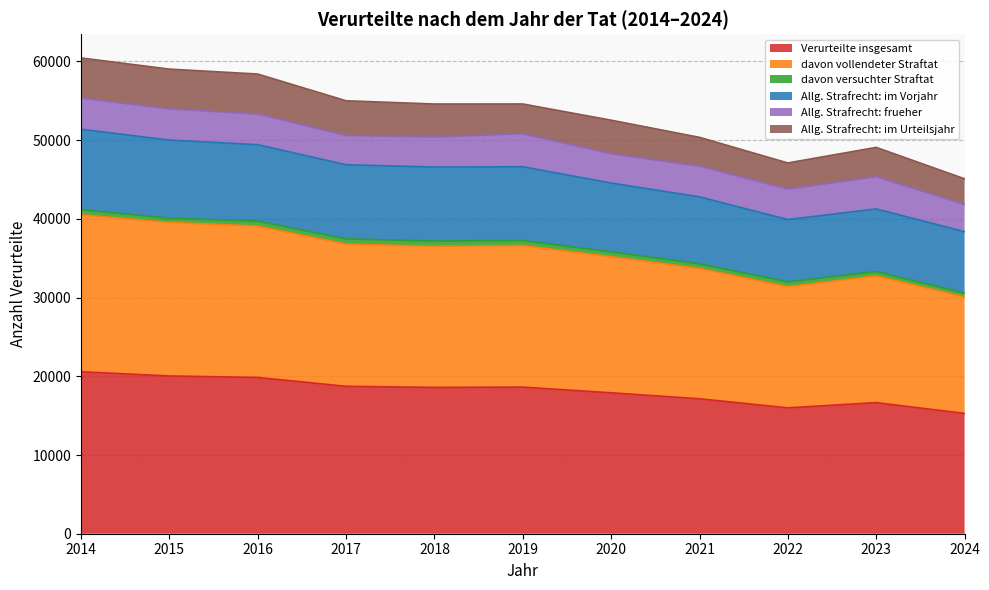

What is the minimum value for Verurteilte insgesamt?

15282